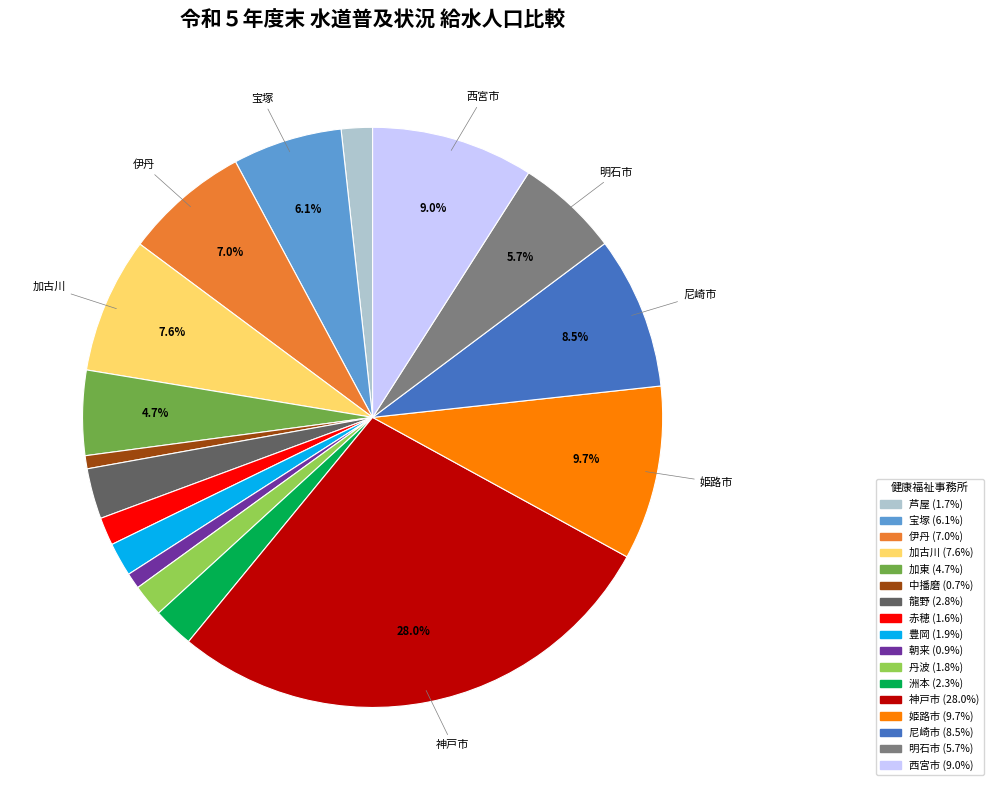

Which category has the biggest portion of the pie?

神戸市